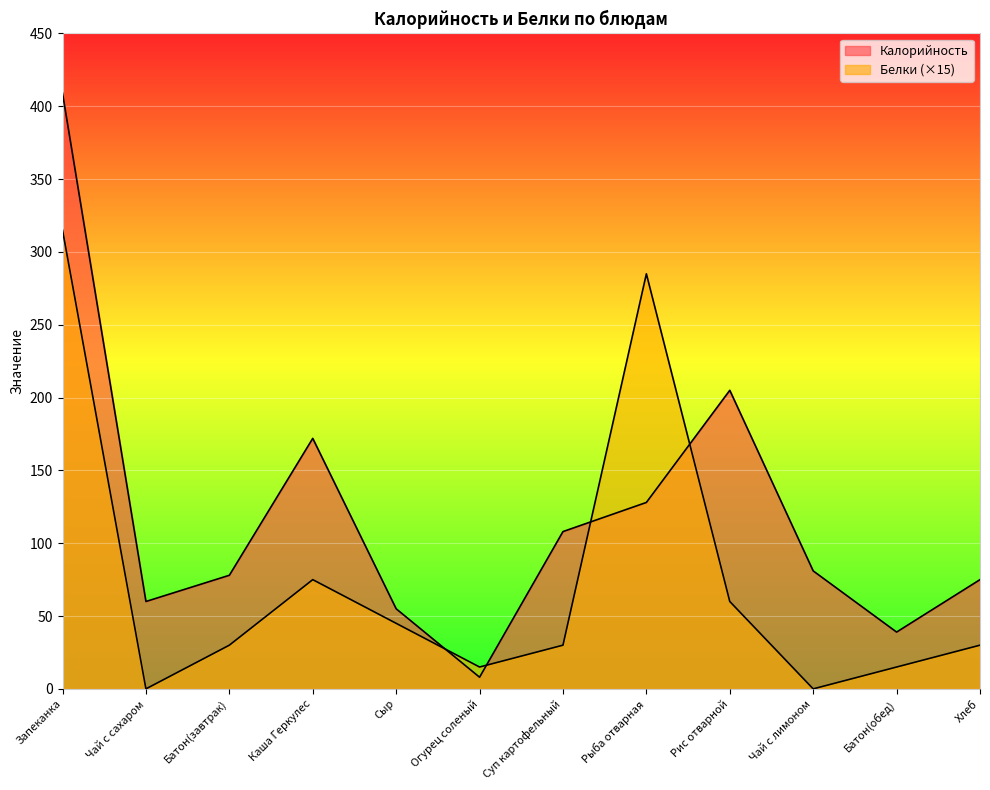

In Калорийность, how many points are lower than both neighbors (excluding endpoints)?

3